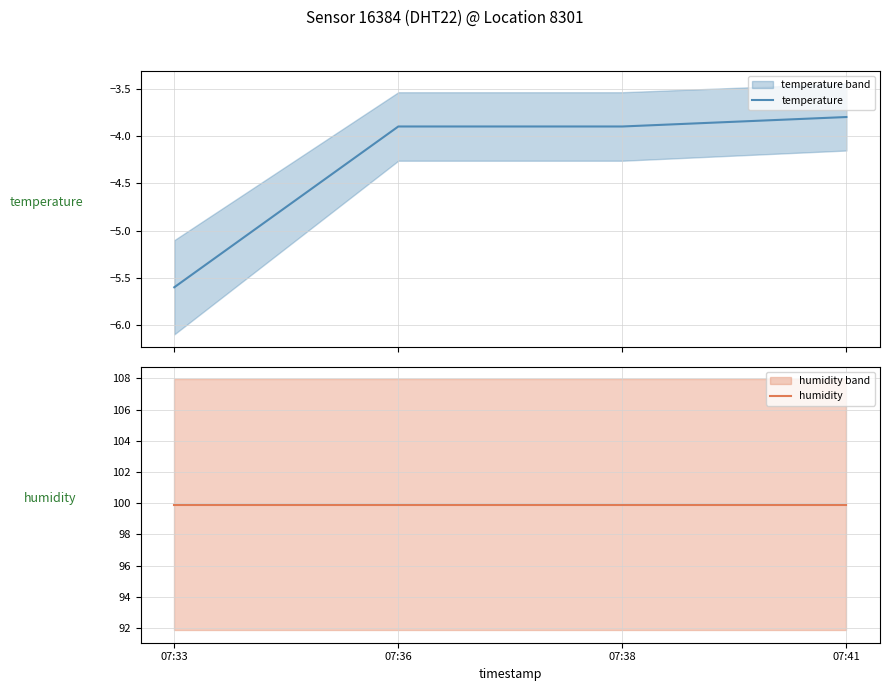

List the series in order of their peak value, highest first.

humidity, temperature